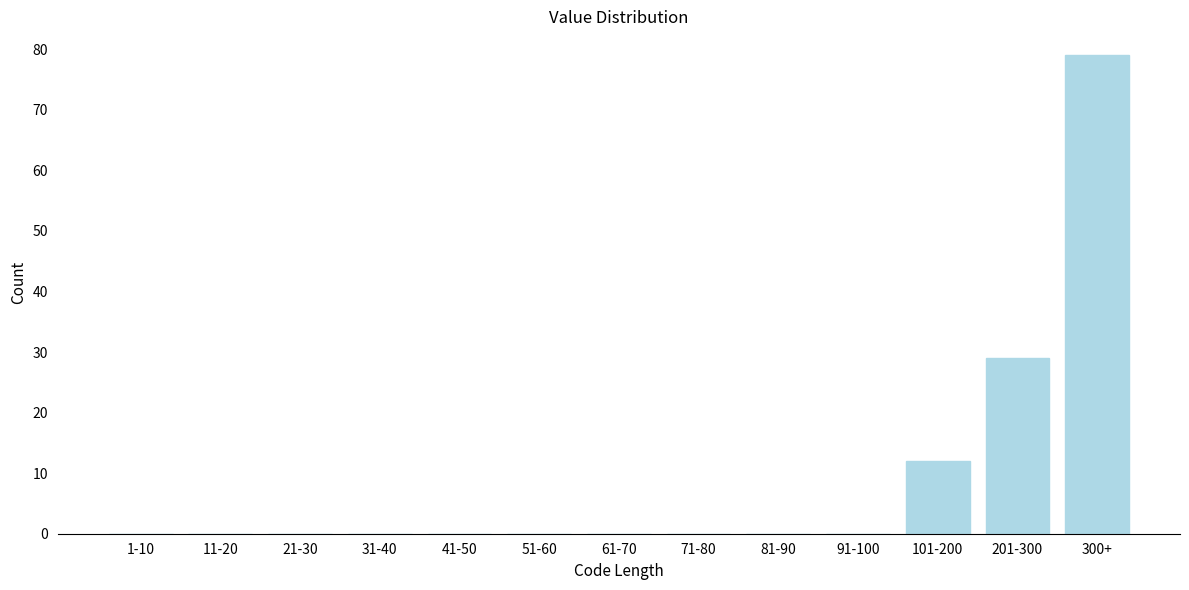

Reading left to right, extract all data points from this chart.

1-10=0	11-20=0	21-30=0	31-40=0	41-50=0	51-60=0	61-70=0	71-80=0	81-90=0	91-100=0	101-200=12	201-300=29	300+=79